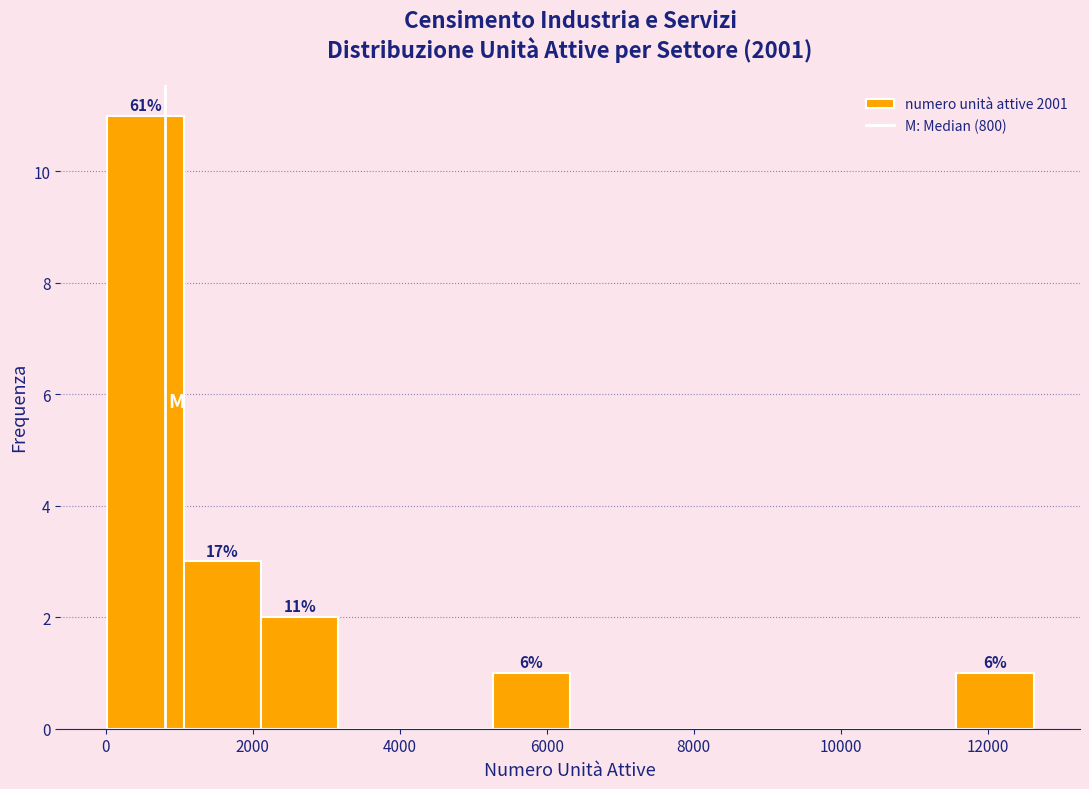

Which range on the x-axis has the tallest bar?

0 to 1000